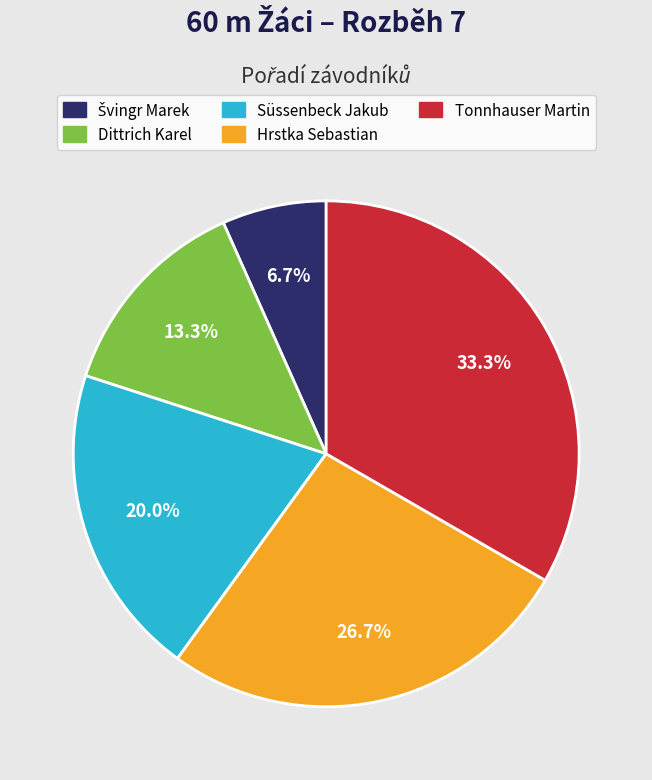

What is the largest slice in the pie chart?

Tonnhauser Martin